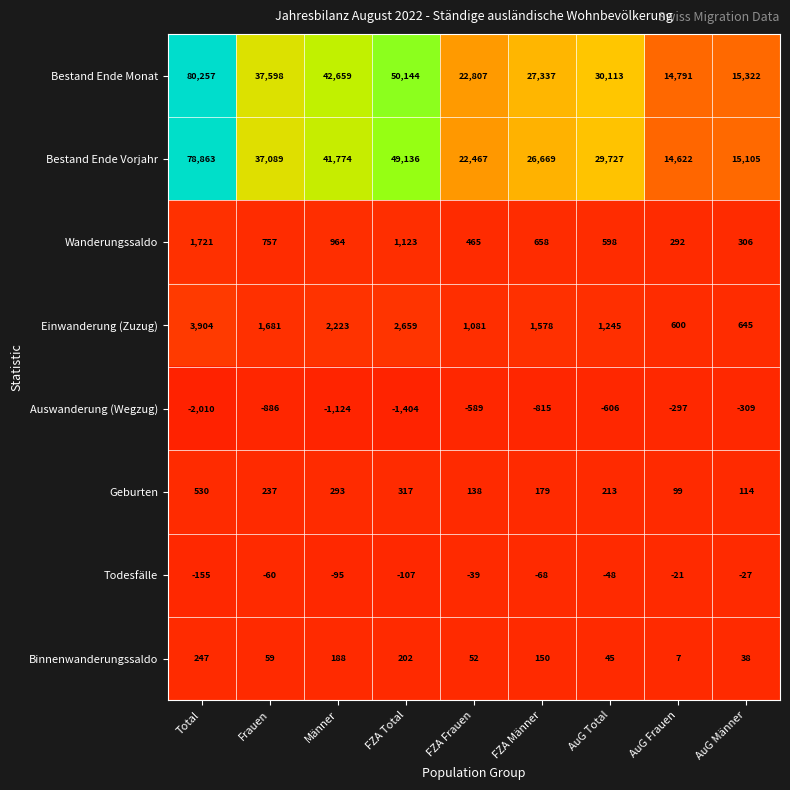

What is the total value across all series at AuG Männer?

31194